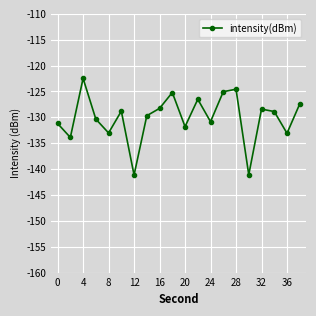

True or false: there are more than 0 points higher than both neighbors.

True